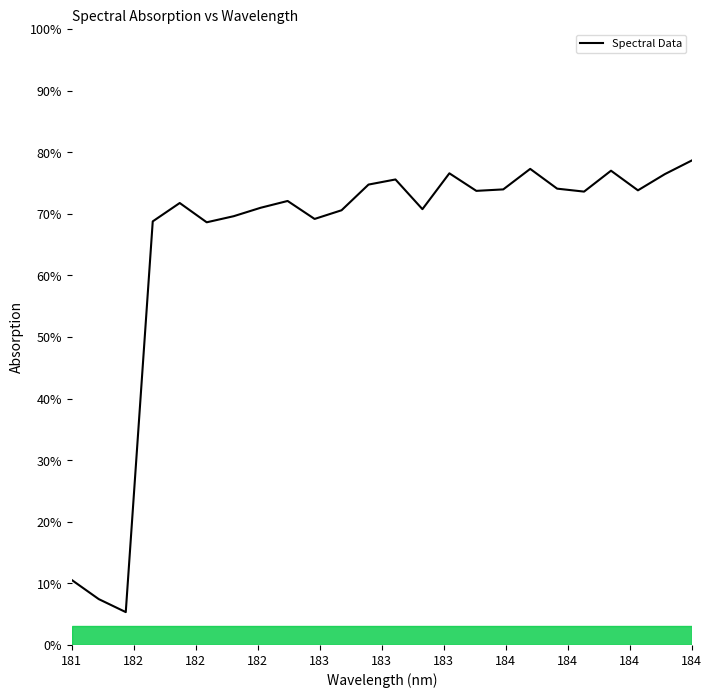

What is the maximum value shown in the chart?

78.7